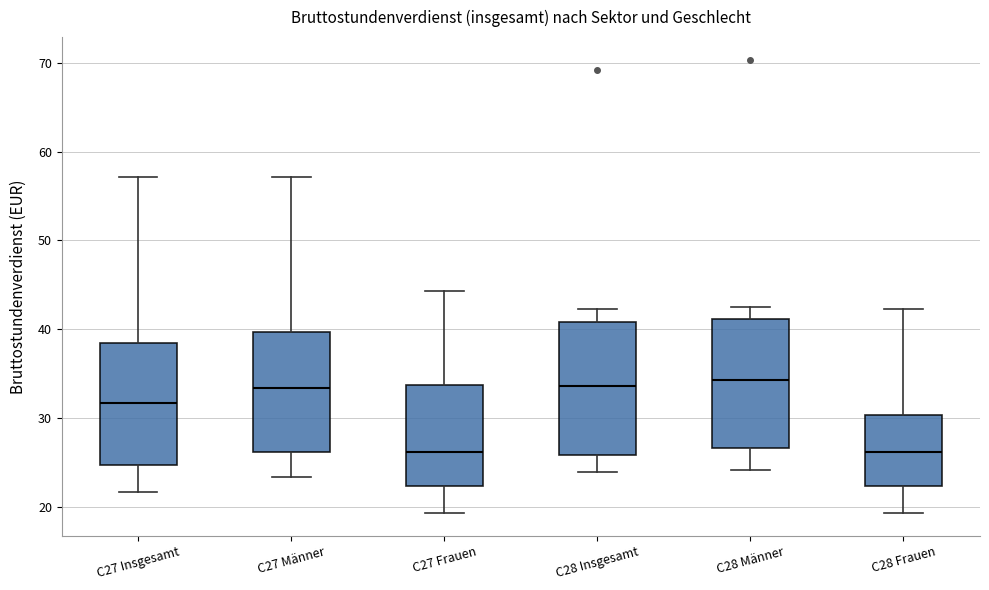

Reading left to right, read every box against the y-axis: the position of its median line, the range the box covers, and the ends of its whiskers. The values are not printed on the chart, so give them approximately, as read against the axis.

C27 Insgesamt: median 32, box 25 to 39, whiskers 22 to 57
C27 Männer: median 33, box 26 to 40, whiskers 23 to 57
C27 Frauen: median 26, box 22 to 34, whiskers 19 to 44
C28 Insgesamt: median 34, box 26 to 41, whiskers 24 to 42
C28 Männer: median 34, box 27 to 41, whiskers 24 to 43
C28 Frauen: median 26, box 22 to 30, whiskers 19 to 42